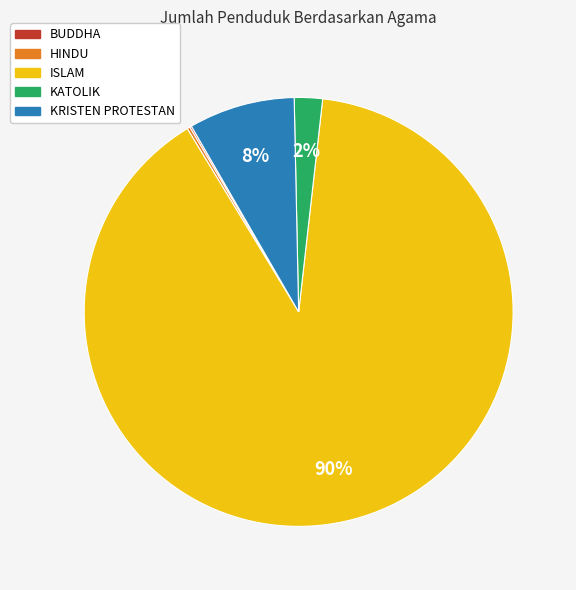

Which has a higher value, ISLAM or KRISTEN PROTESTAN?

ISLAM